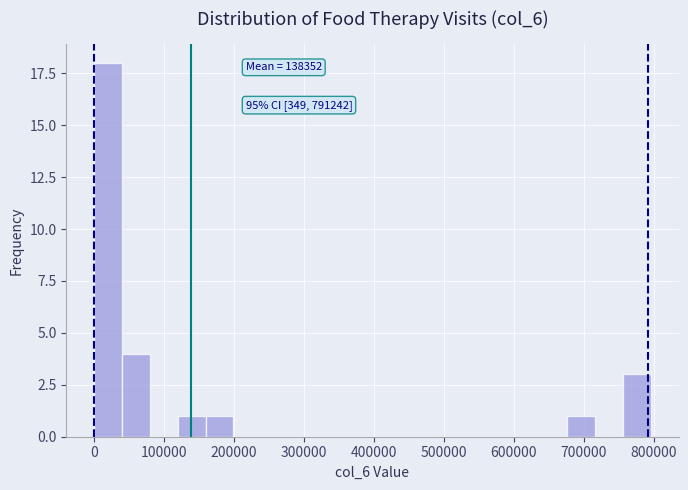

Read against the x-axis, roughly where is the centre of the tallest bar?

20000